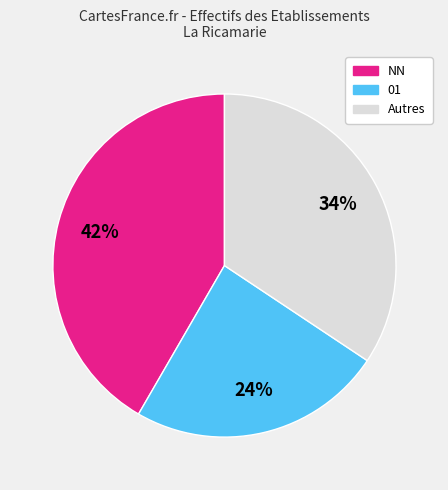

Is there a majority slice in this chart?

No